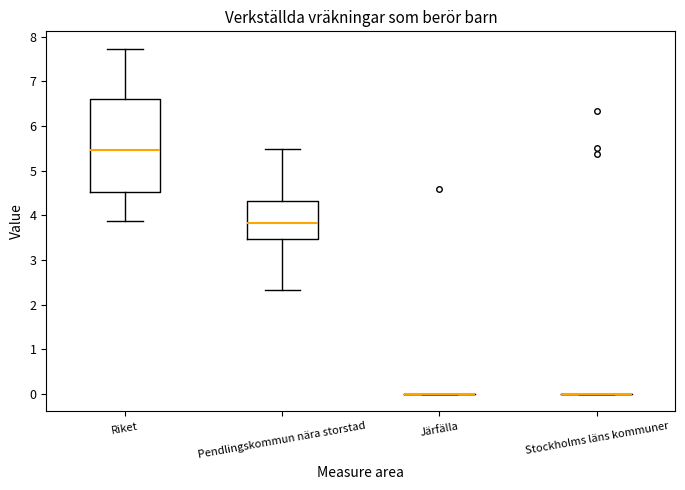

Reading left to right, read every box against the y-axis: the position of its median line, the range the box covers, and the ends of its whiskers. The values are not printed on the chart, so give them approximately, as read against the axis.

Riket: median 5.5, box 4.5 to 6.6, whiskers 3.9 to 7.7
Pendlingskommun nära storstad: median 3.8, box 3.5 to 4.3, whiskers 2.3 to 5.5
Järfälla: box collapsed to a line at 0.0, whiskers 0.0 to 0.0
Stockholms läns kommuner: box collapsed to a line at 0.0, whiskers 0.0 to 0.0